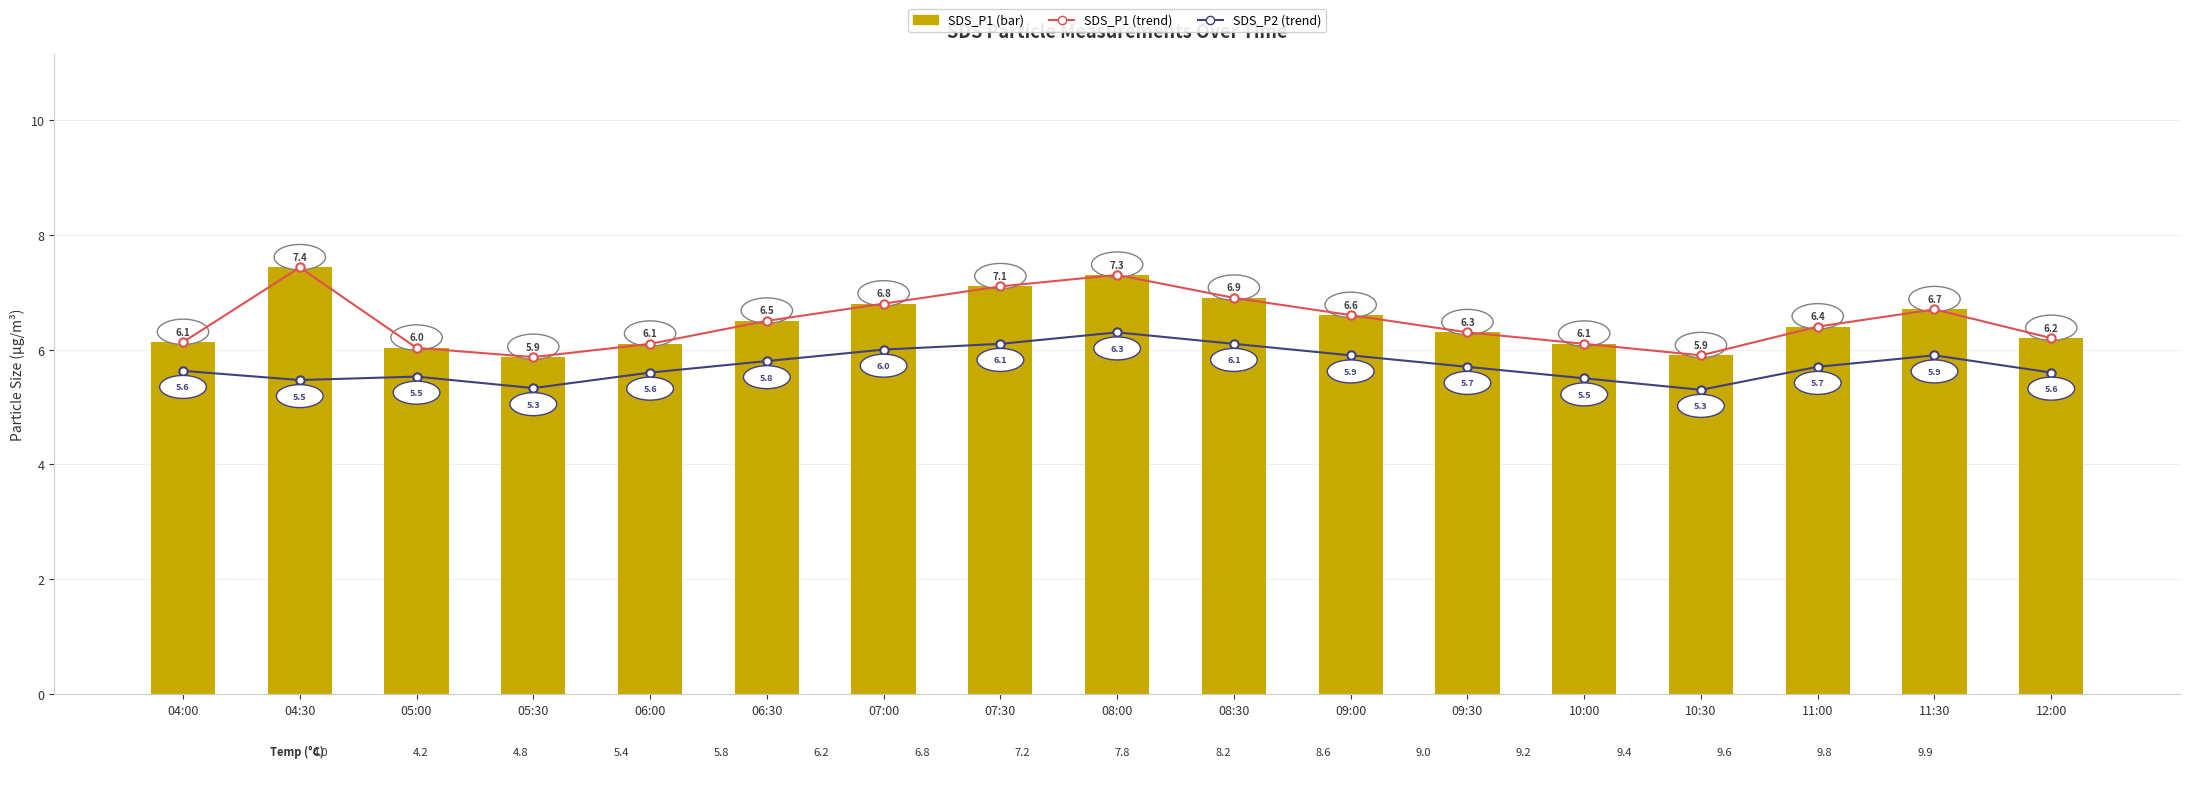

Which label corresponds to the smallest value in the chart?

10:30